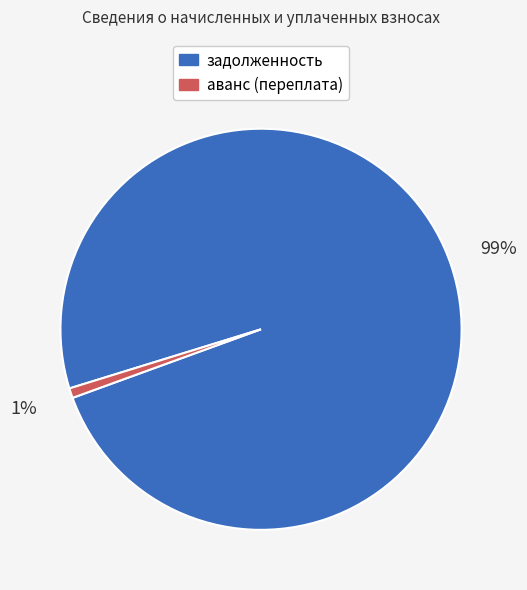

Combined, do задолженность and аванс (переплата) account for over 50%?

Yes